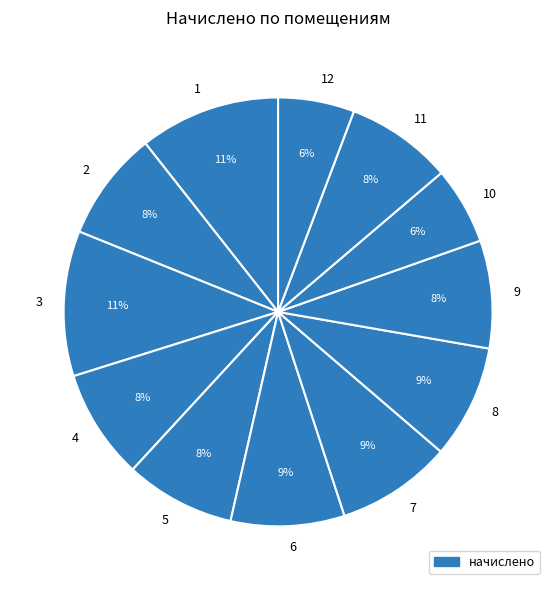

What percentage is the 12 slice, to the nearest percent?

6%